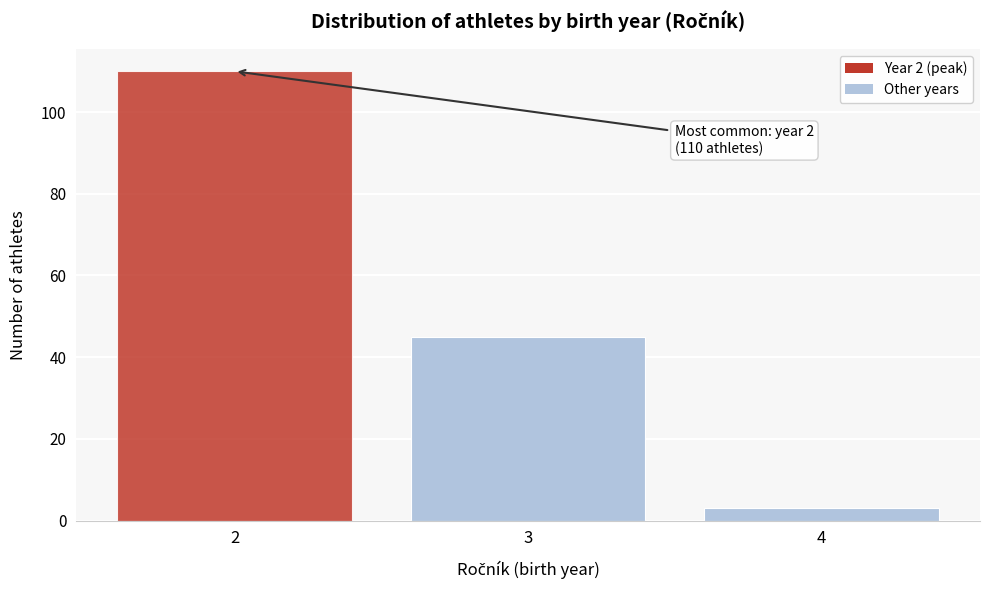

Reading left to right, list all the values displayed in this chart.

2=110	3=45	4=3